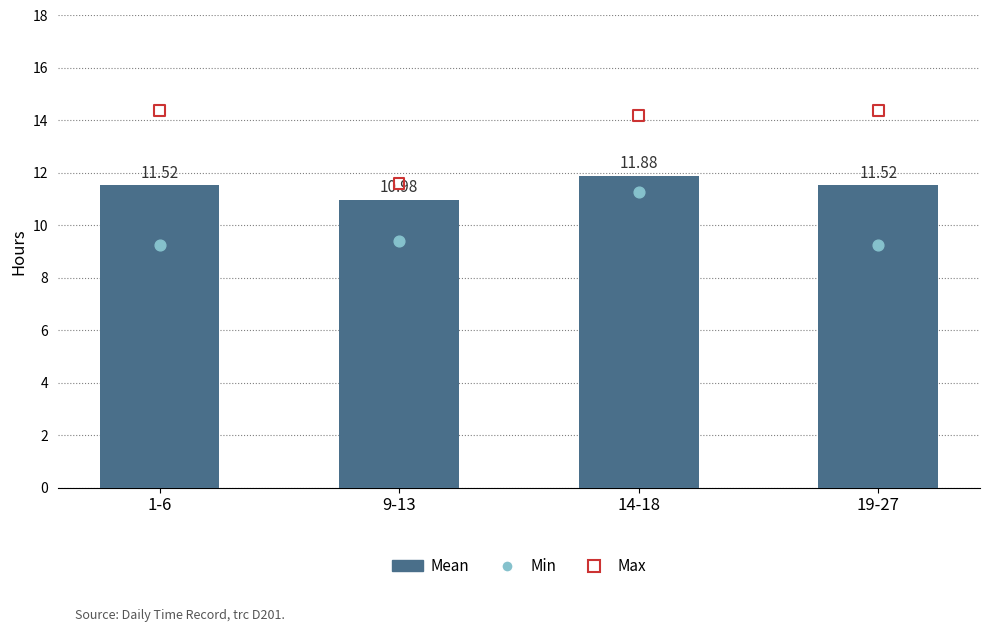

Which series has the widest spread of Y values?

Max